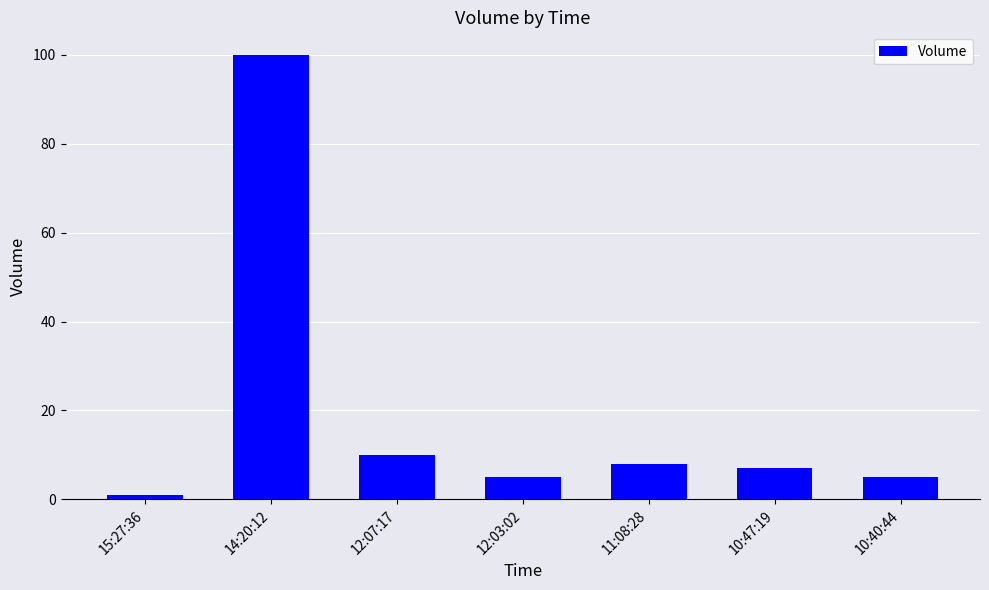

Which category has the highest value across all series?

14:20:12